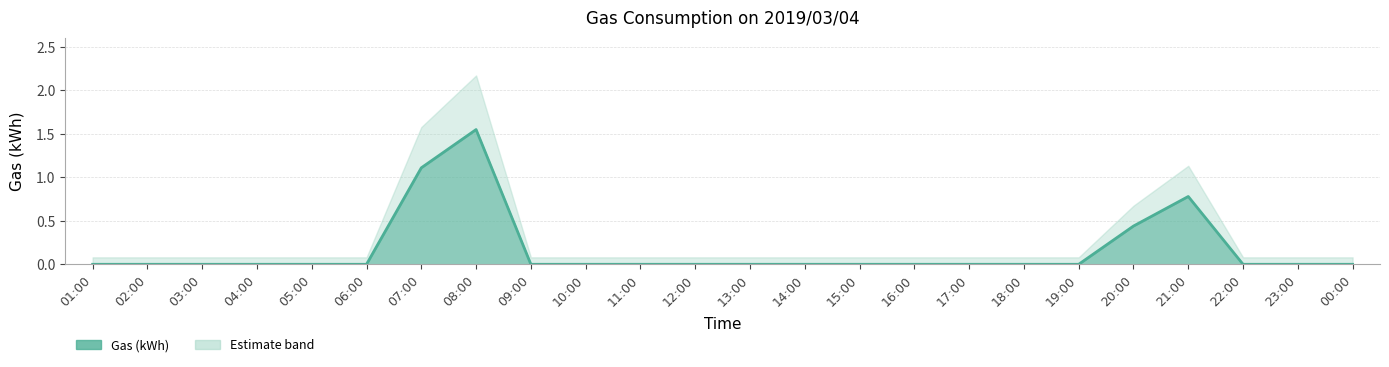

Reading right to left, transcribe all the data shown in this chart.

00:00=0.0	23:00=0.0	22:00=0.0	21:00=0.8	20:00=0.4	19:00=0.0	18:00=0.0	17:00=0.0	16:00=0.0	15:00=0.0	14:00=0.0	13:00=0.0	12:00=0.0	11:00=0.0	10:00=0.0	09:00=0.0	08:00=1.6	07:00=1.1	06:00=0.0	05:00=0.0	04:00=0.0	03:00=0.0	02:00=0.0	01:00=0.0